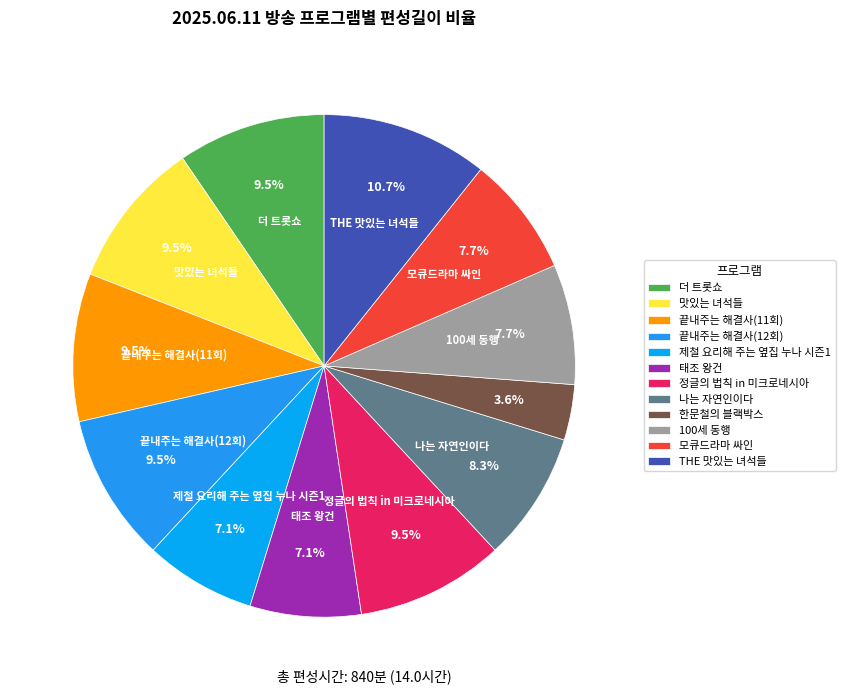

What percentage do 더 트롯쇼 and 나는 자연인이다 together represent?

17.9%